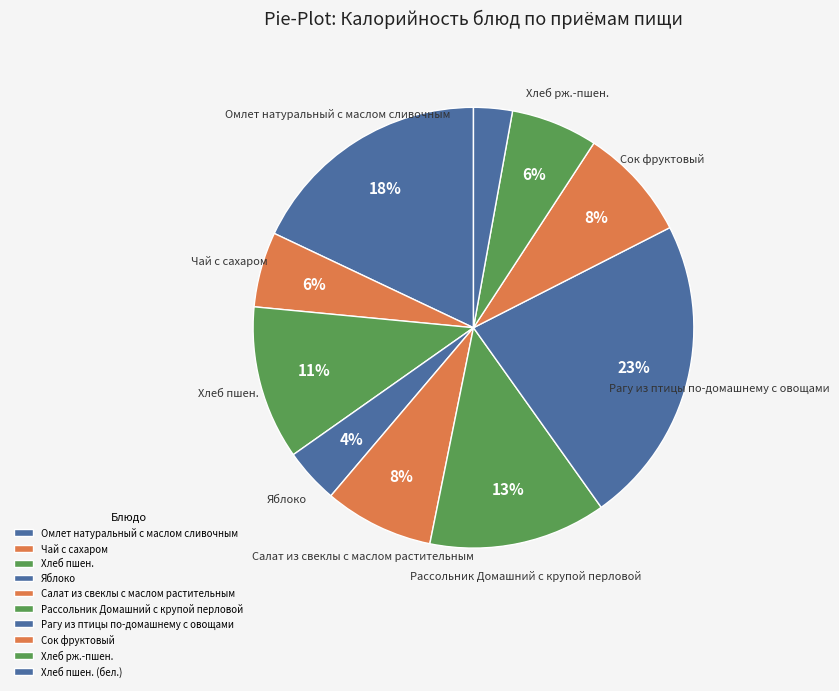

Count the number of slices in the pie.

10